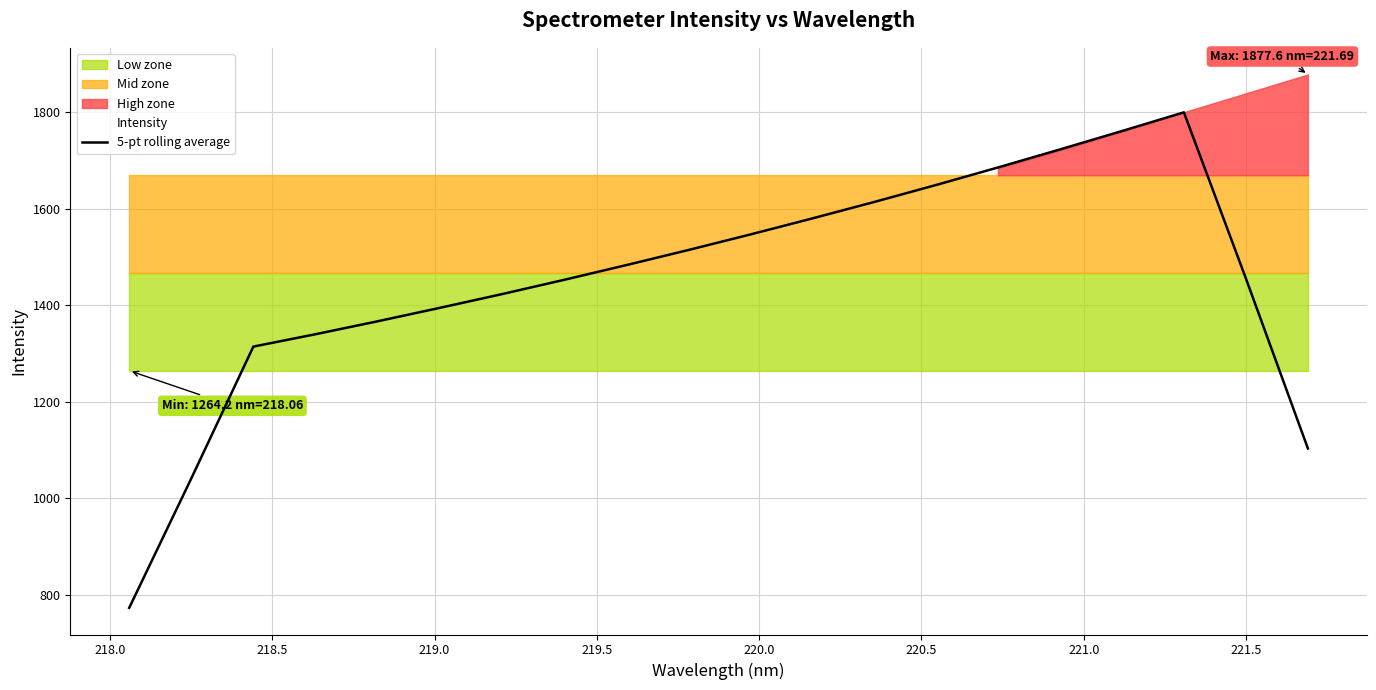

What is the sum of all values?

29012.6